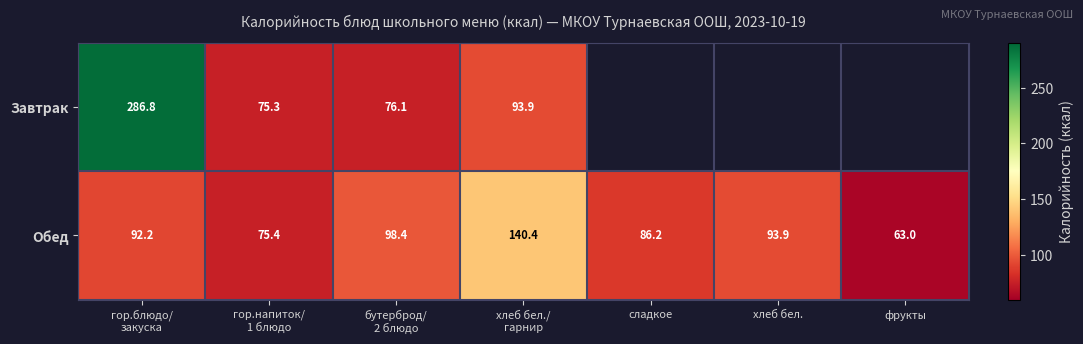

What is the sum of all Обед values?

649.5